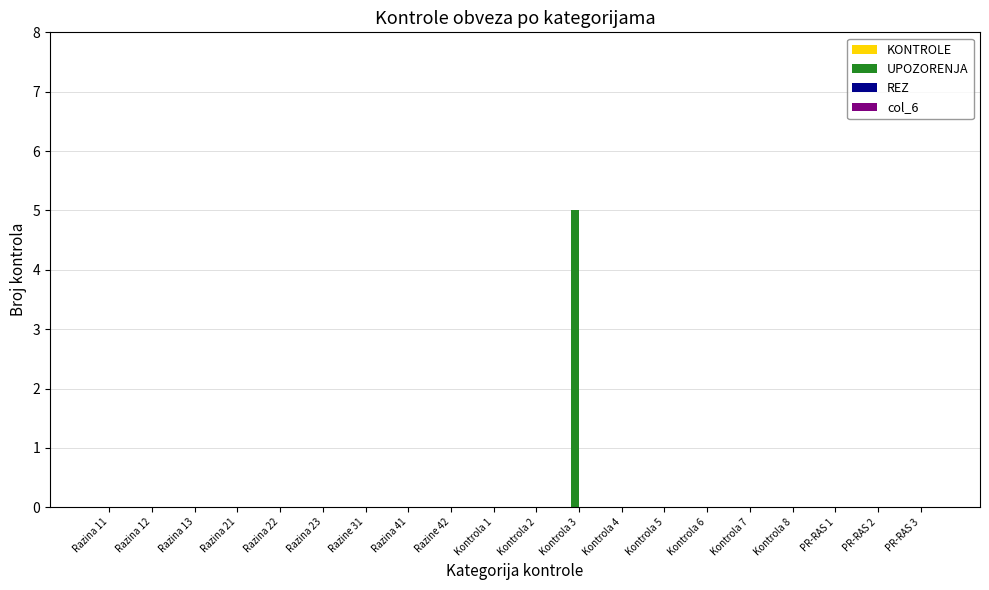

Reading left to right, transcribe all the data shown in this chart.

Razina 11=0	Razina 12=0	Razina 13=0	Razina 21=0	Razina 22=0	Razina 23=0	Razine 31=0	Razina 41=0	Razine 42=0	Kontrola 1=0	Kontrola 2=0	Kontrola 3=5	Kontrola 4=0	Kontrola 5=0	Kontrola 6=0	Kontrola 7=0	Kontrola 8=0	PR-RAS 1=0	PR-RAS 2=0	PR-RAS 3=0